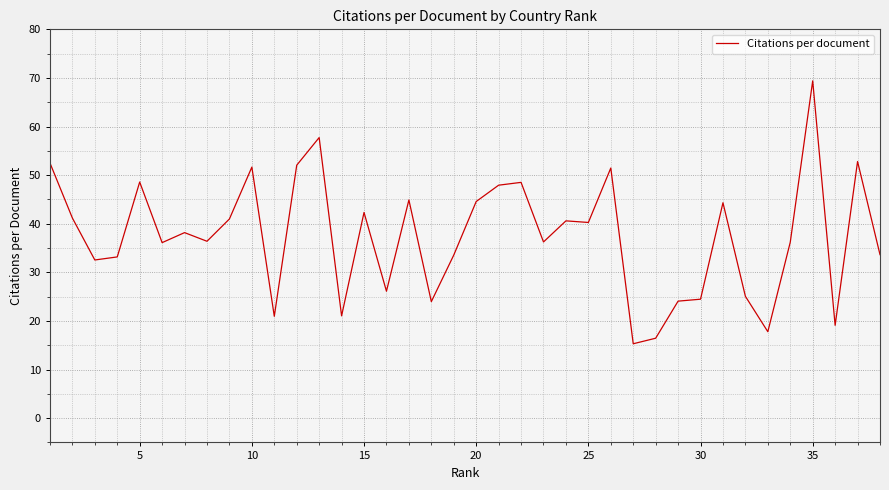

What is the minimum value shown in the chart?

15.3